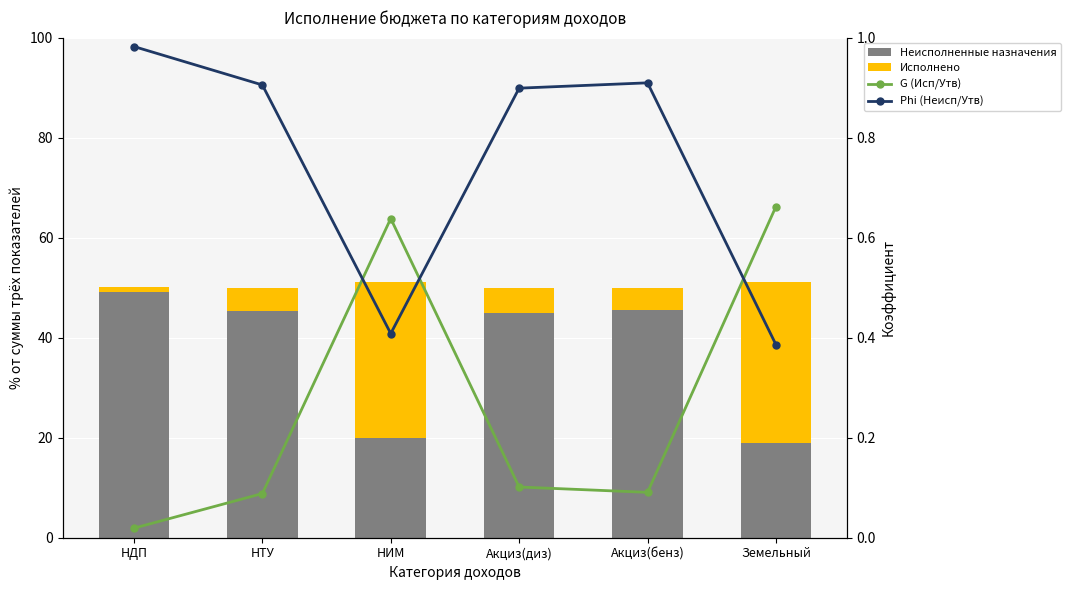

Which series changed the most between НДП and НТУ?

Неисполненные назначения